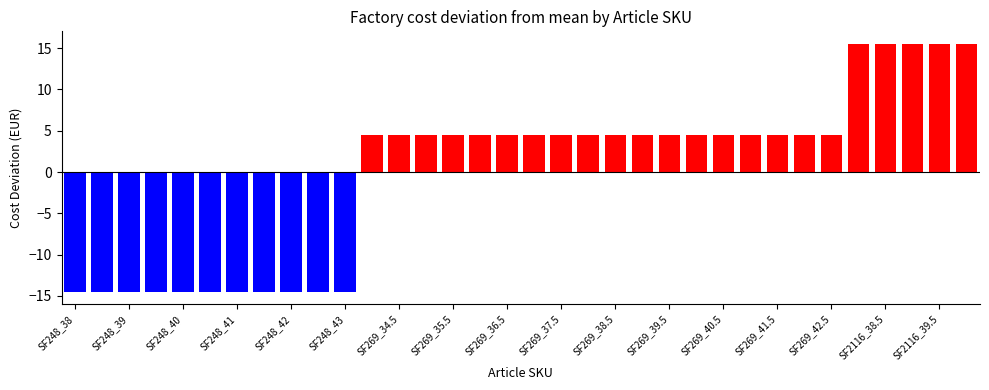

What is the difference between the second highest and second lowest values?

30.0